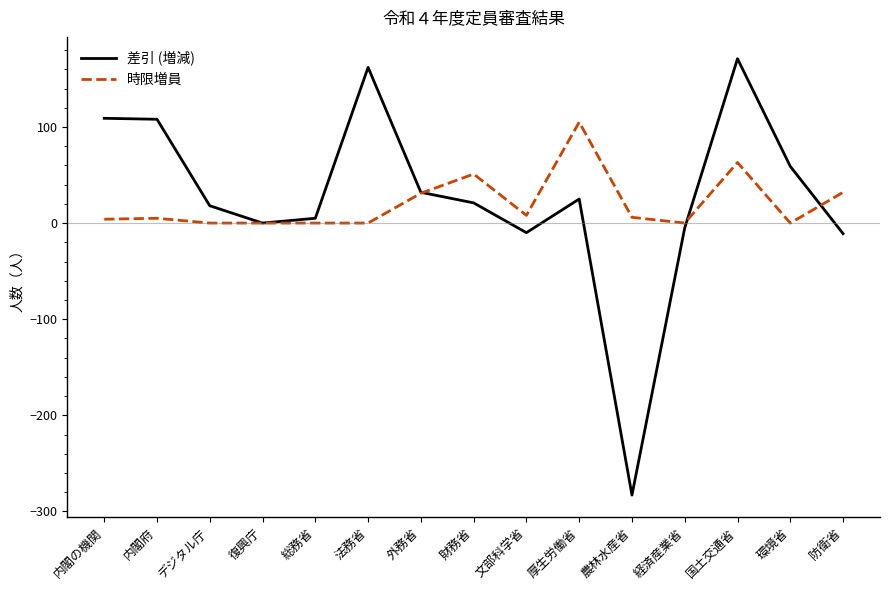

List the series in order of their peak value, lowest first.

時限増員, 差引 (増減)